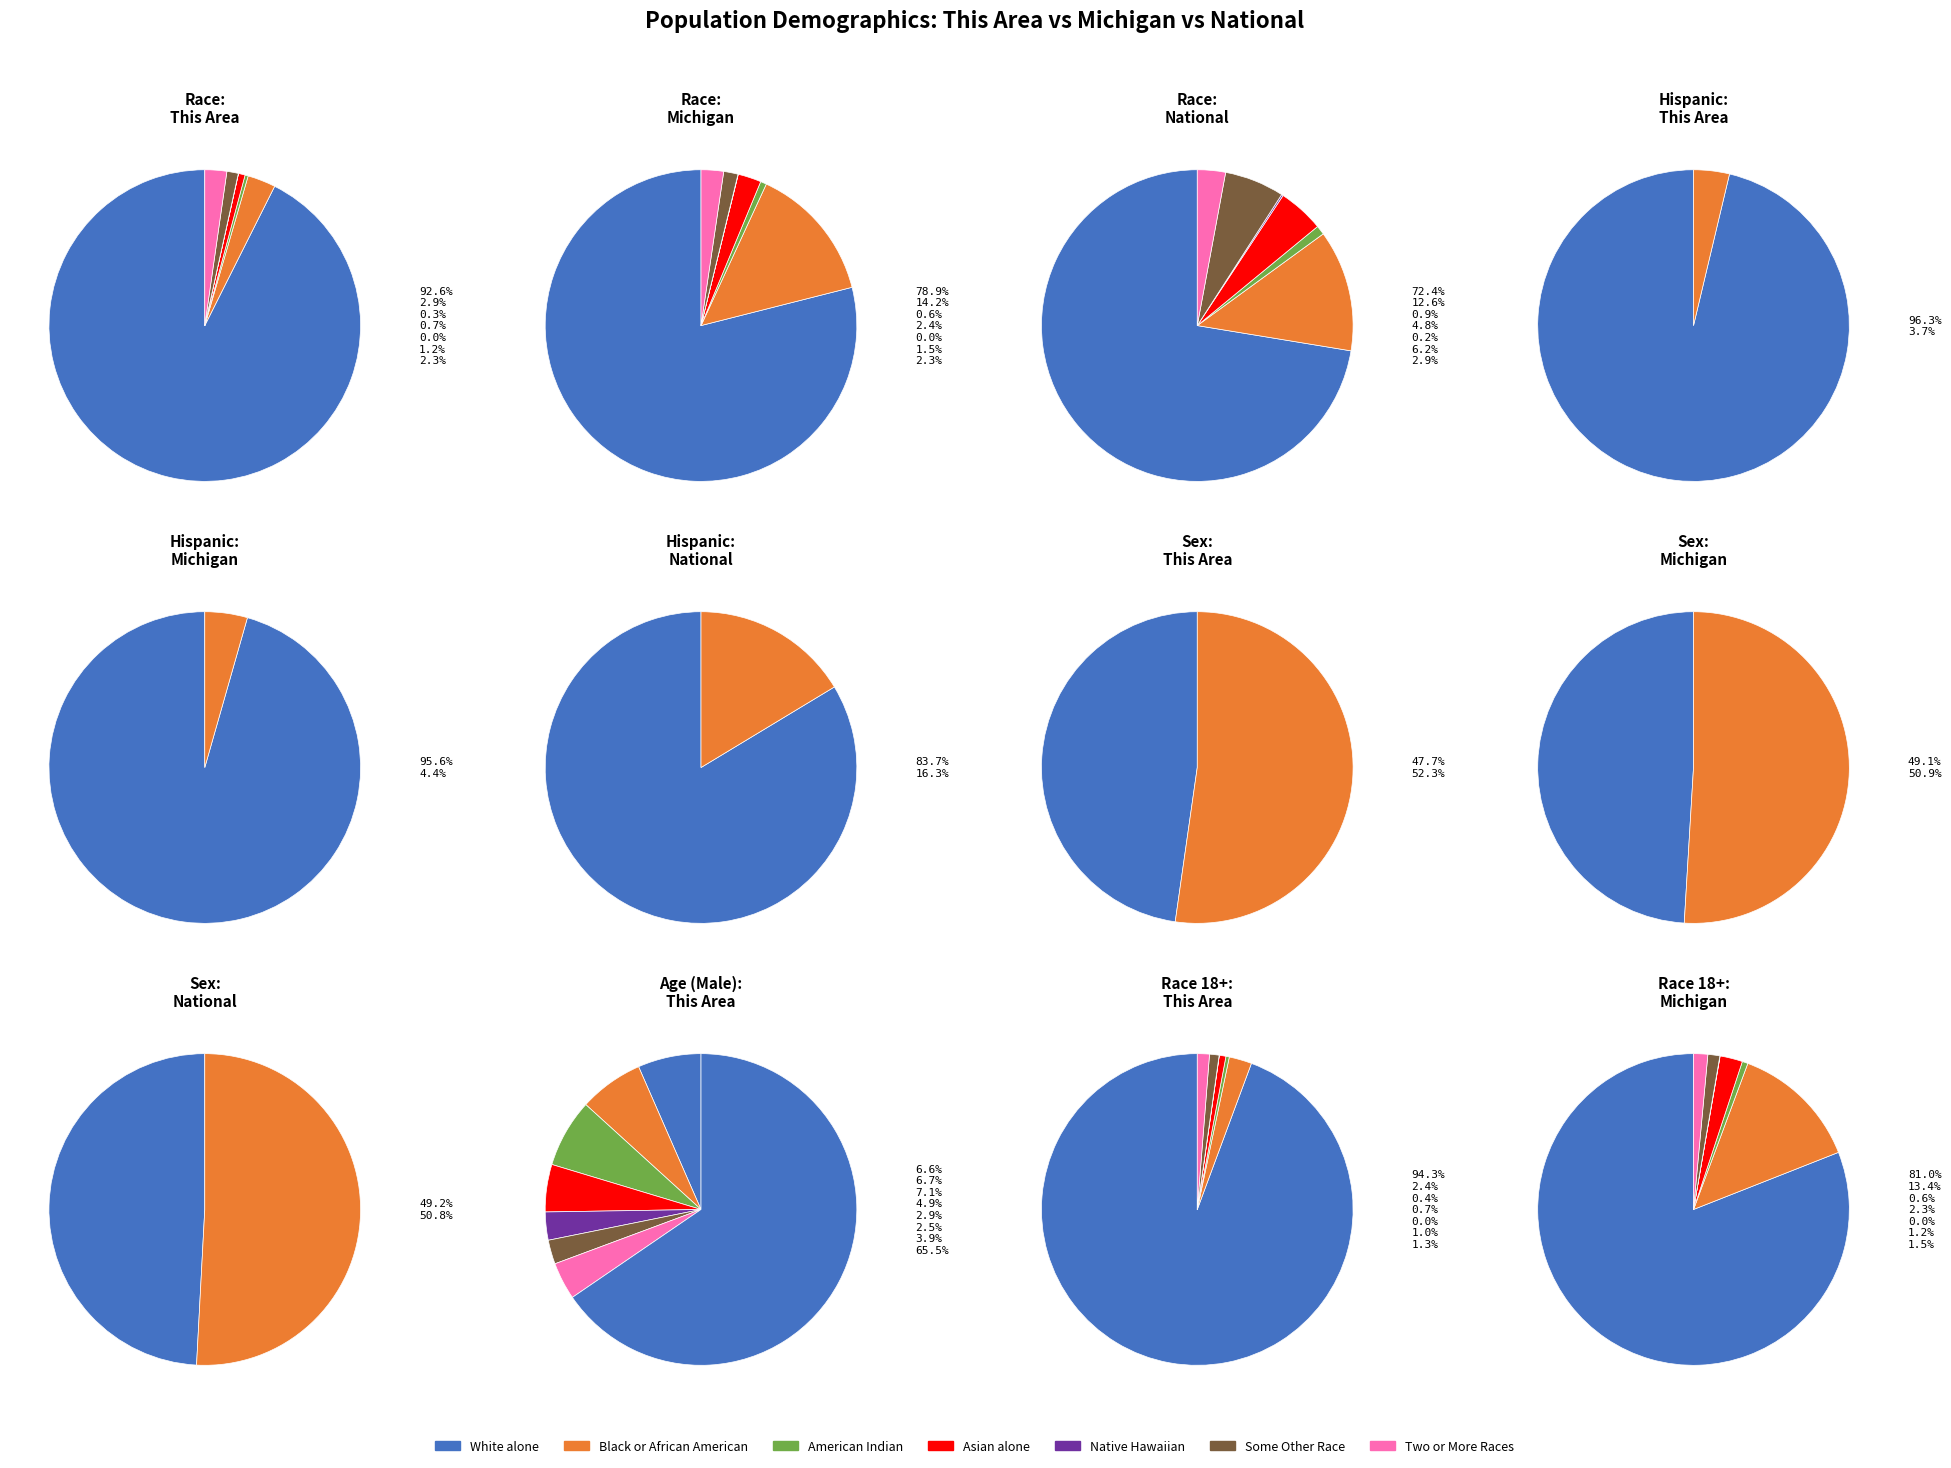

Is it true that Michigan is 1% of the pie?

False